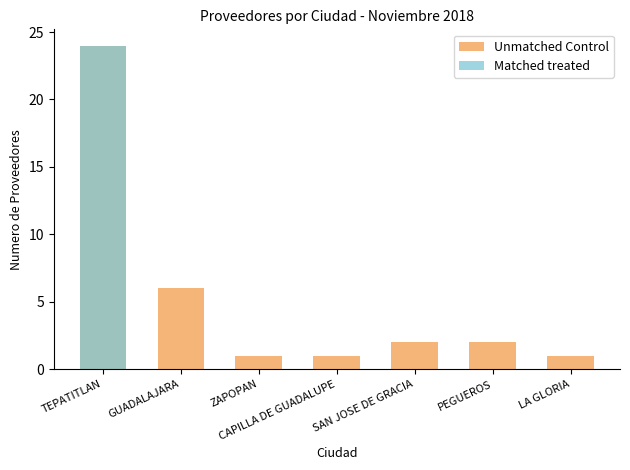

What is the total value across all series at LA GLORIA?

1